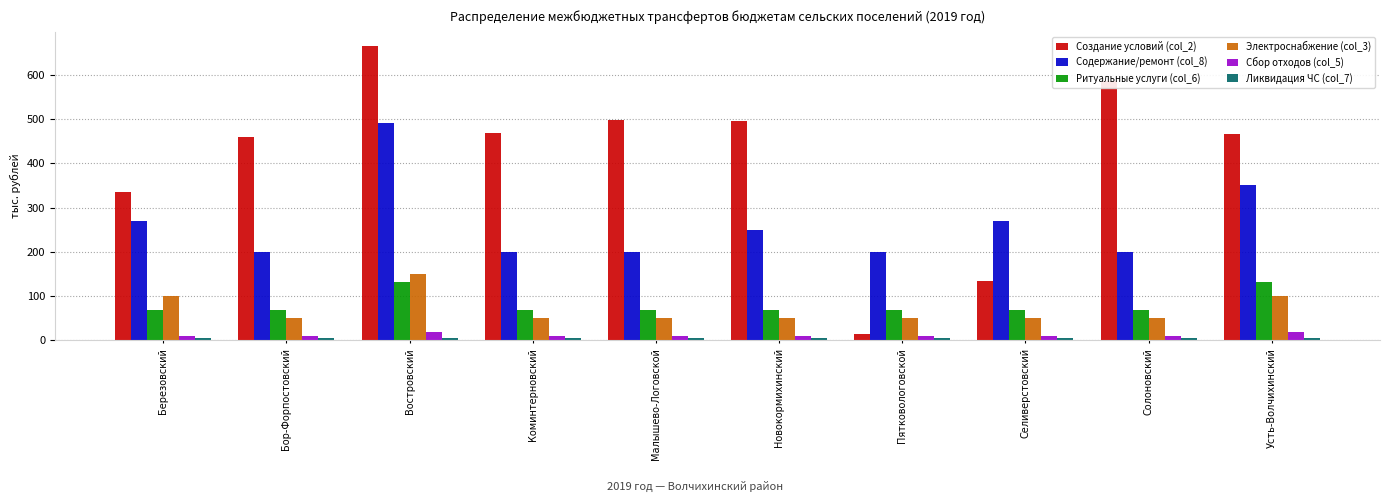

Which series has the largest total across all categories?

Создание условий (col_2)